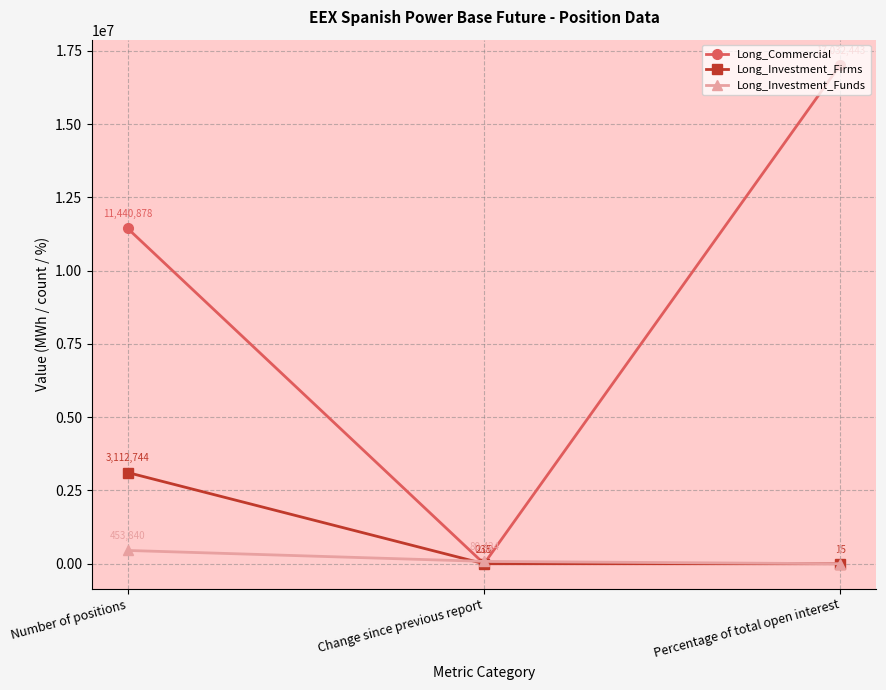

The Long_Investment_Funds series shows 453840.0 at Number of positions. True or false?

True